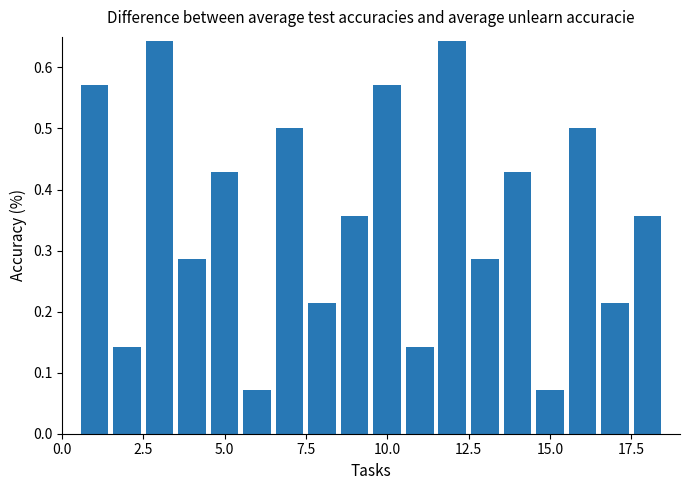

How many values are between 0 and 1?

18